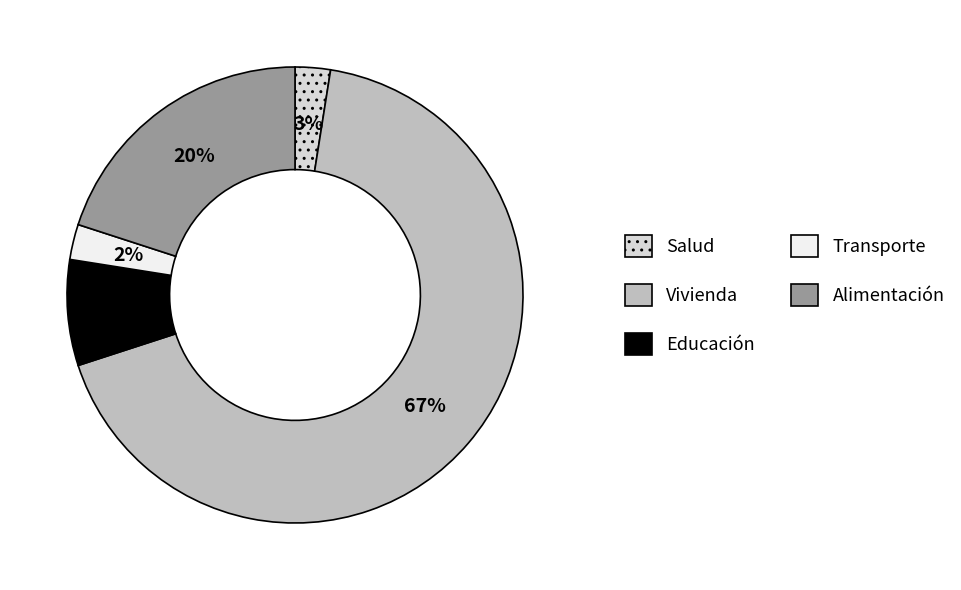

To the nearest percent, what is the difference between the Vivienda and Salud slice percentages?

65%